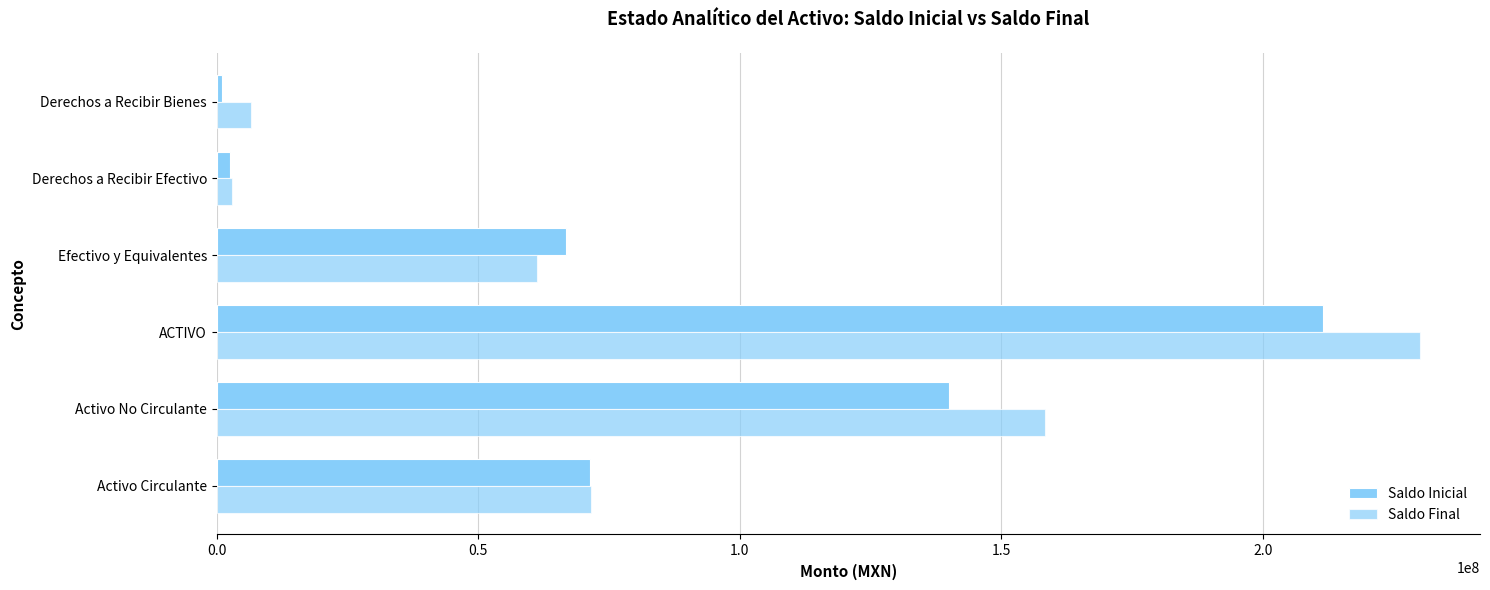

How many categories are shown in the chart?

6